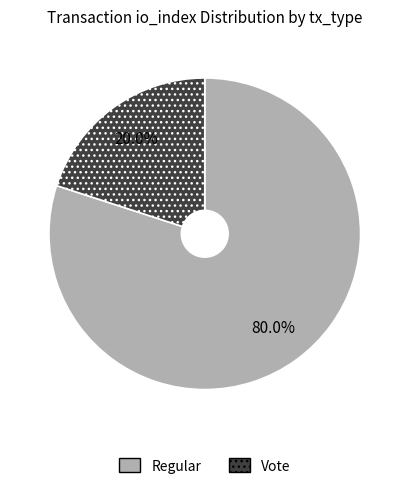

Rank the categories by value from highest to lowest.

Regular, Vote